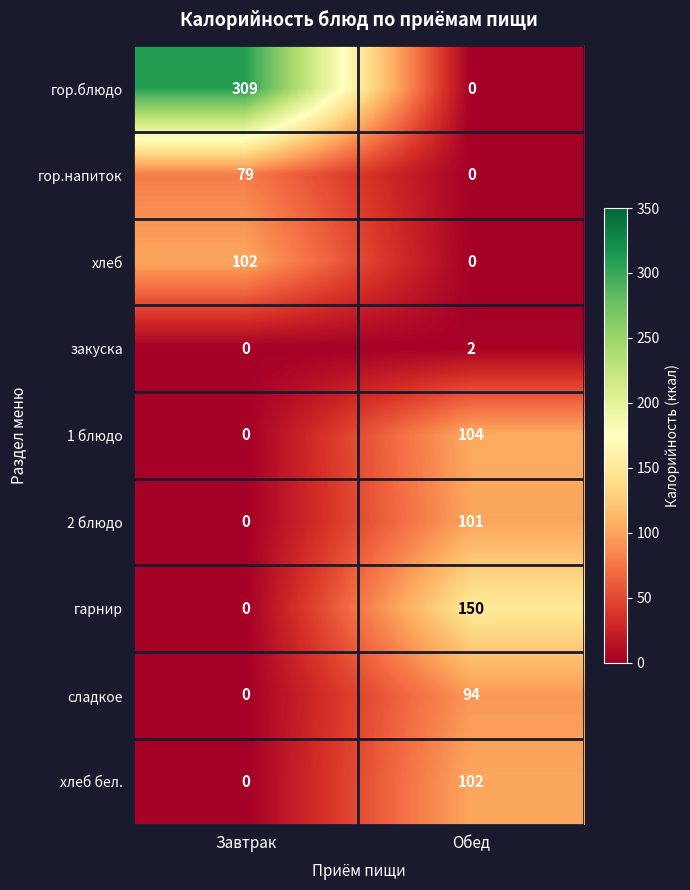

What is the difference between the maximum and minimum values in the гарнир series?

150